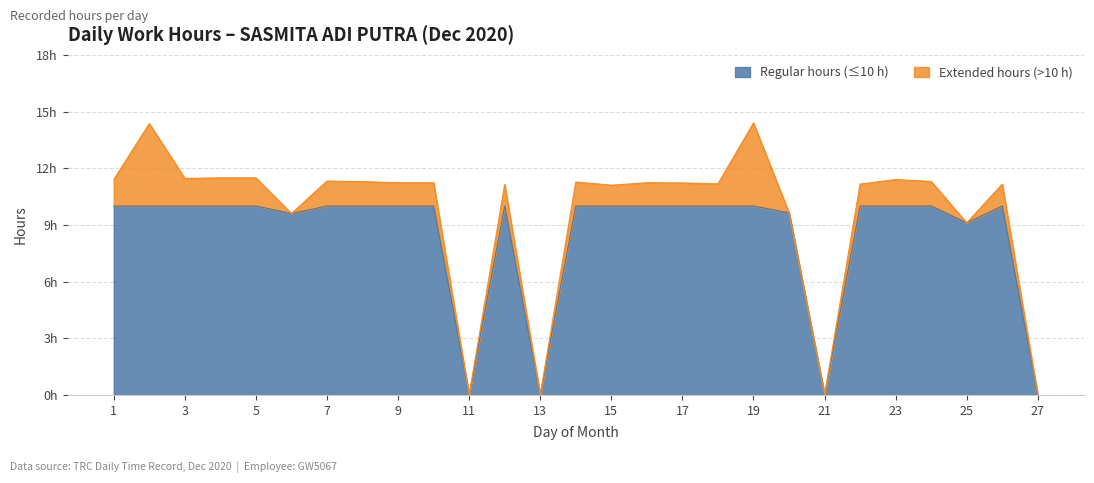

Rank the categories by value from lowest to highest.

11, 13, 21, 27, 25, 6, 20, 15, 12, 22, 26, 18, 17, 9, 10, 16, 14, 8, 24, 7, 1, 23, 3, 4, 5, 2, 19